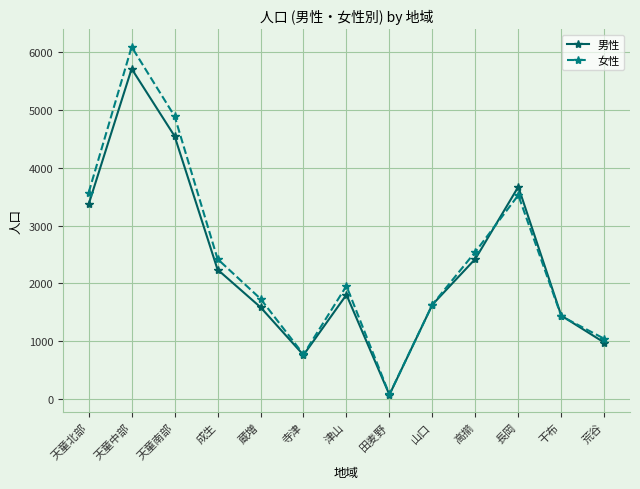

What is the label of the 6th point from the left?

寺津